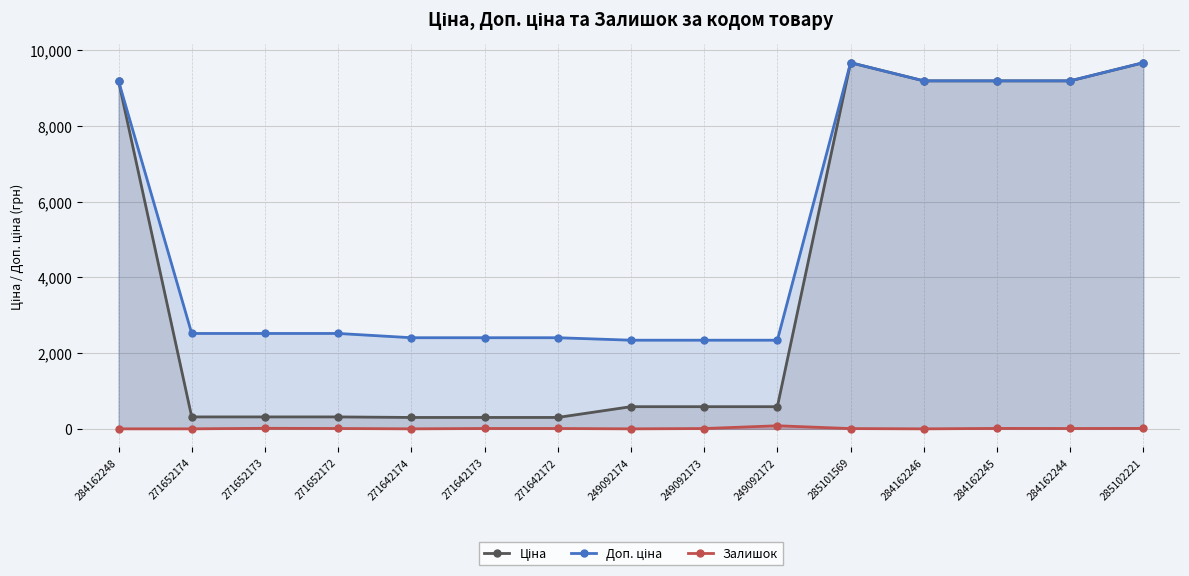

True or false: Залишок and Ціна cross at least once.

False